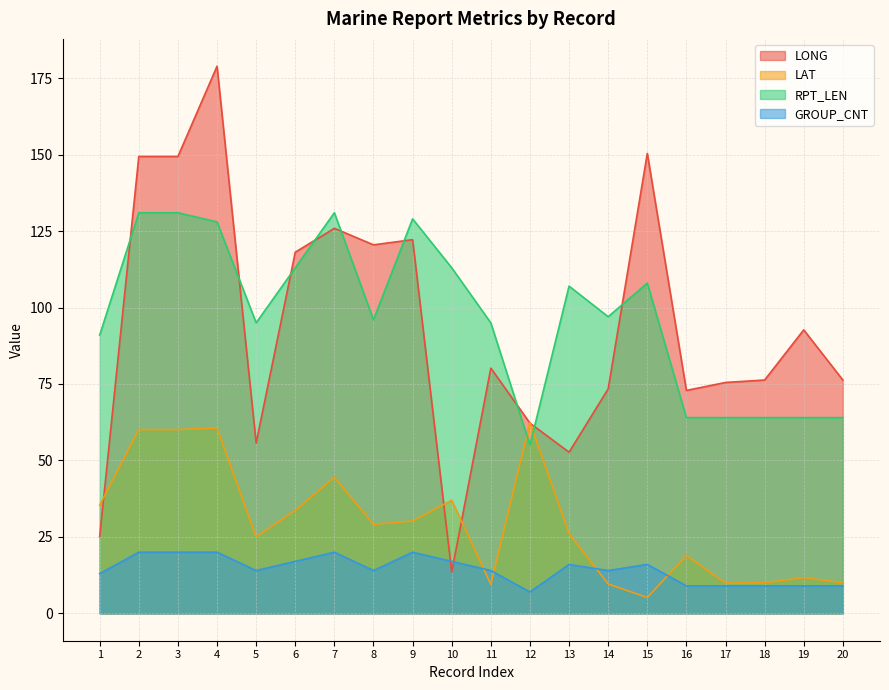

Between 9 and 2, which is larger?

2